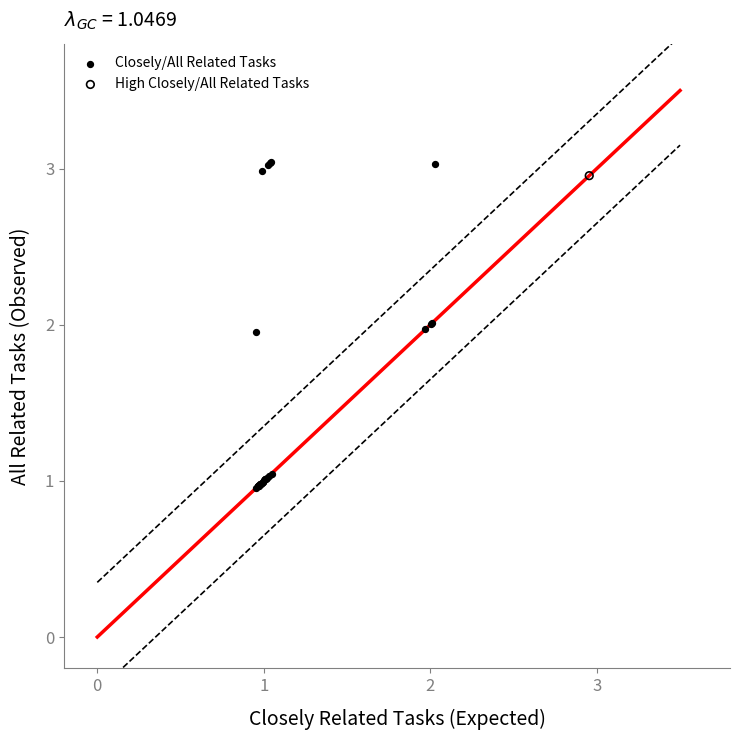

What are all the series names shown in the legend?

Closely/All Related Tasks, High Closely/All Related Tasks